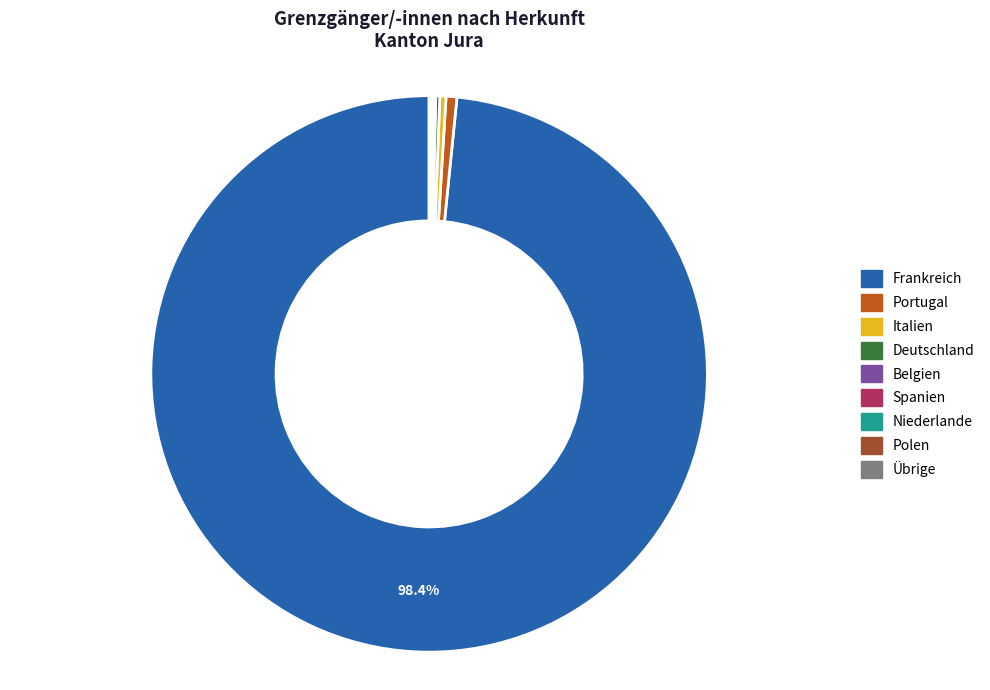

To the nearest percent, what is the average slice percentage?

11%